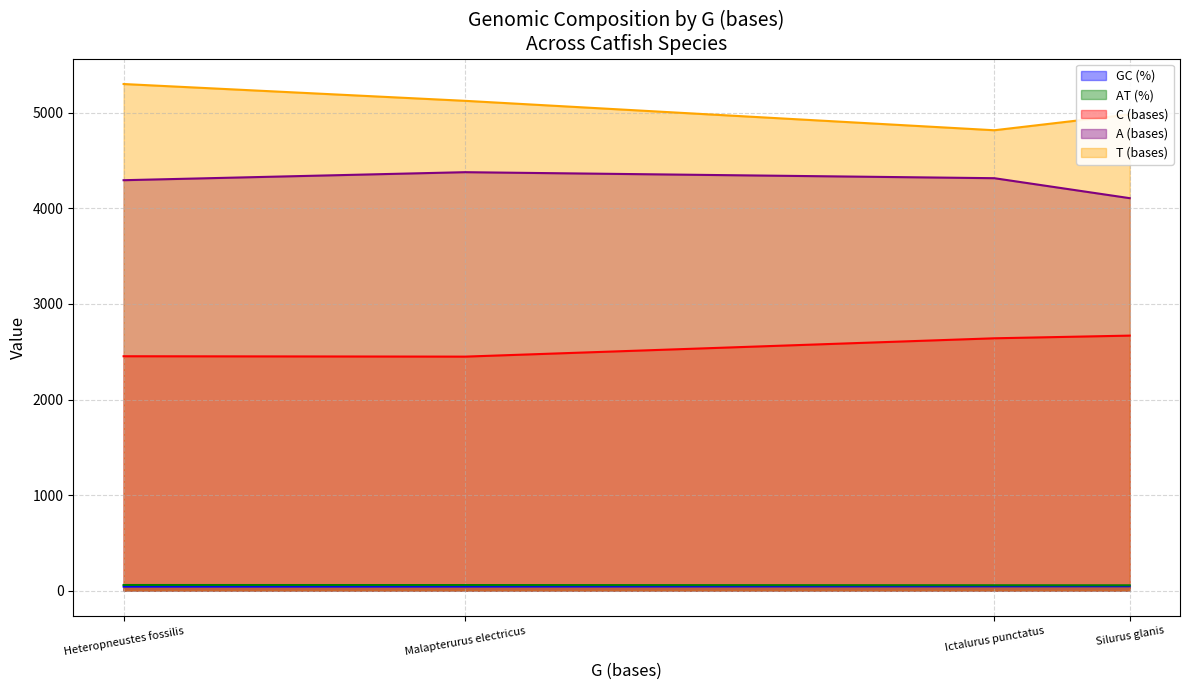

True or false: GC (%) and AT (%) intersect in this chart.

False